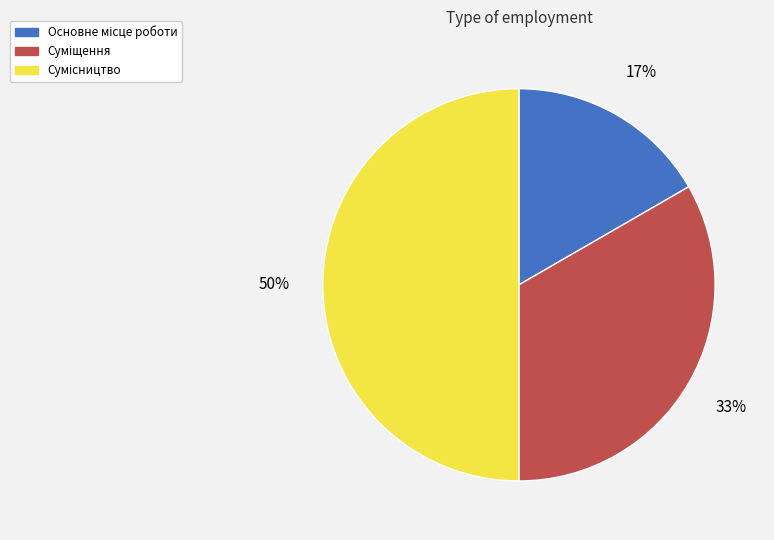

To the nearest percent, what is the average slice percentage?

33%